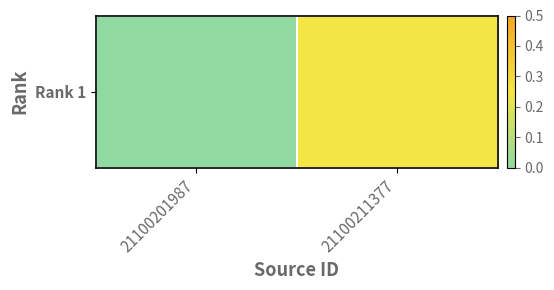

What is the difference between the maximum and minimum values?

0.2